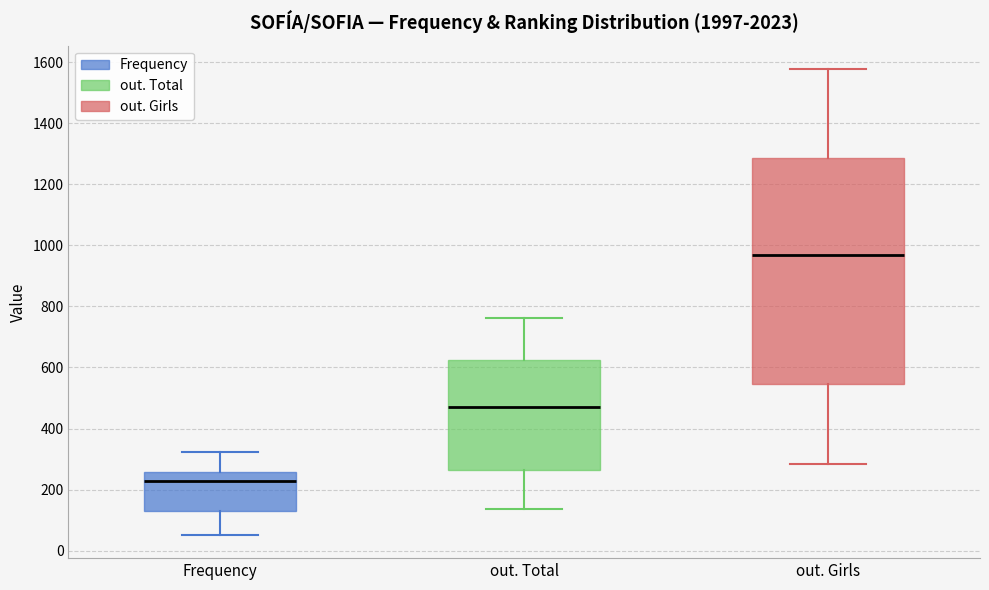

Reading left to right, transcribe this box plot: for each box, give where its median line is, the range the box spans, and where its two whiskers end, as read against the y-axis. The values are not printed on the chart, so give them approximately, as read against the axis.

Frequency: median 220, box 140 to 260, whiskers 60 to 320
out. Total: median 480, box 260 to 620, whiskers 140 to 760
out. Girls: median 960, box 540 to 1280, whiskers 280 to 1580